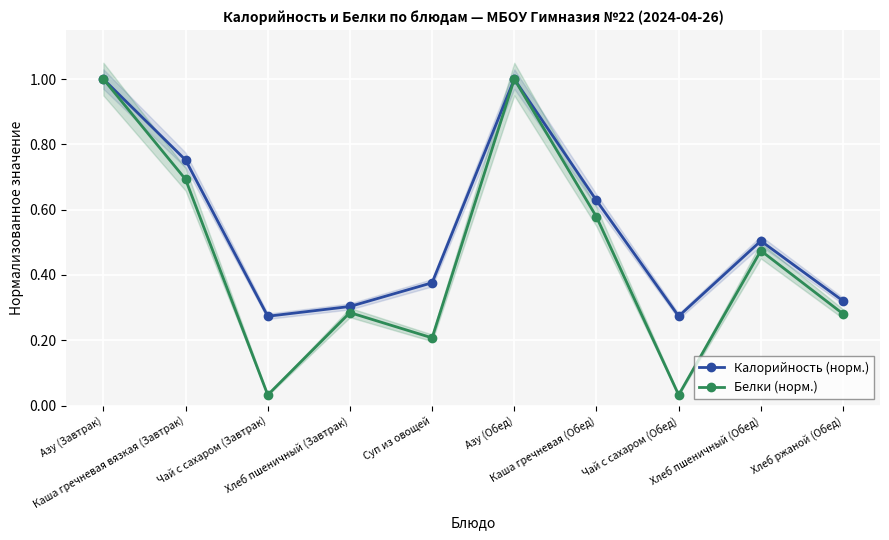

Reading left to right, what are all the values shown in this chart?

Калорийность (норм.): 1.0	0.8	0.3	0.3	0.4	1.0	0.6	0.3	0.5	0.3
Белки (норм.): 1.0	0.7	0.0	0.3	0.2	1.0	0.6	0.0	0.5	0.3